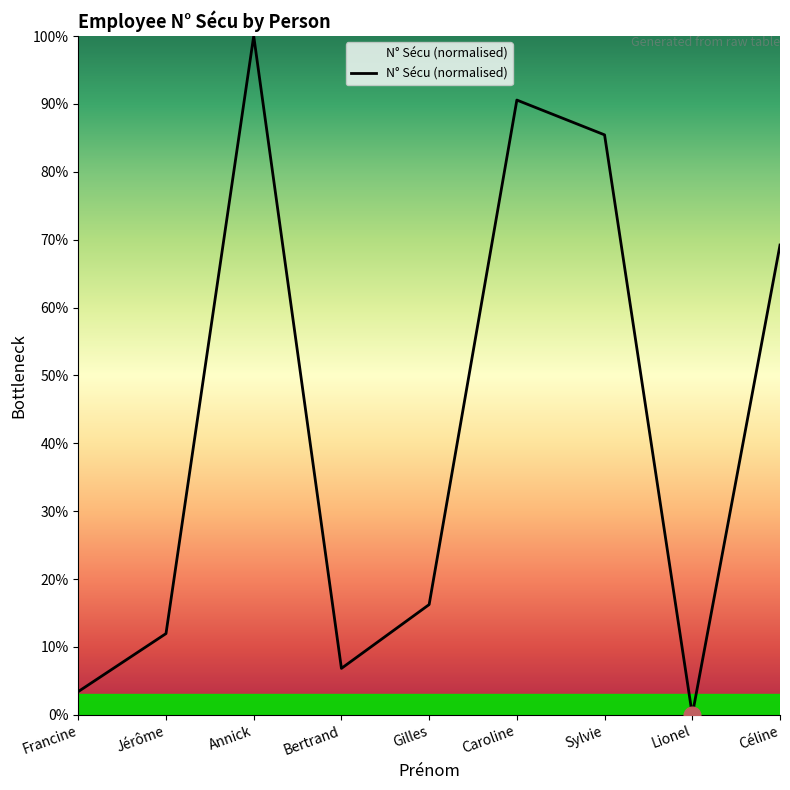

What is the difference between the values at Jérôme and Sylvie?

73.5